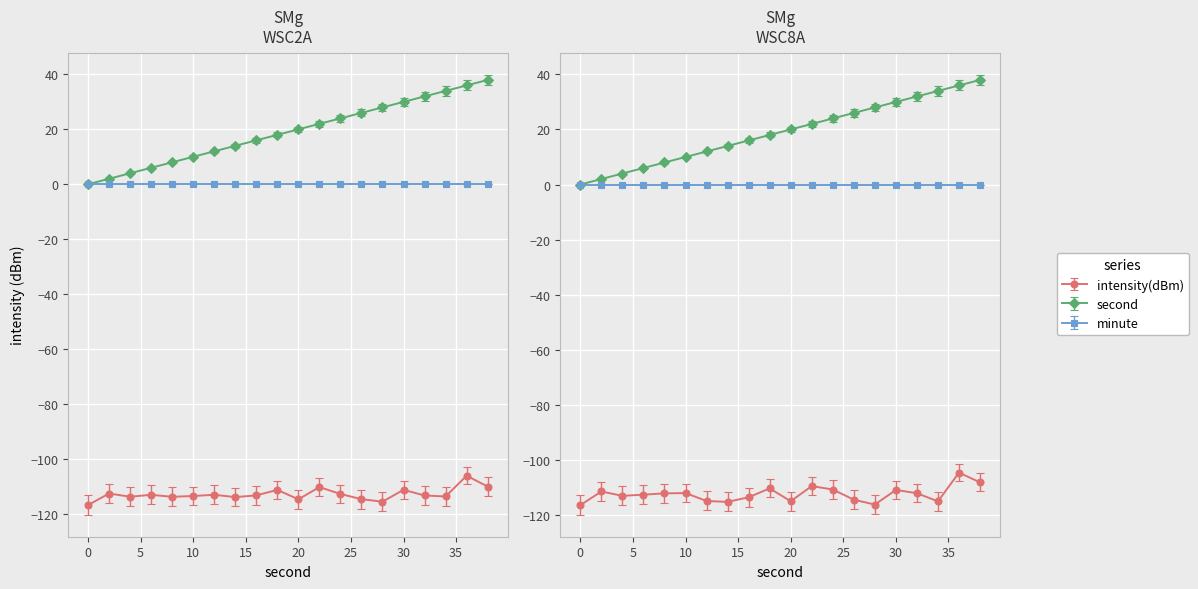

At which label is intensity(dBm) closest to -111?

30